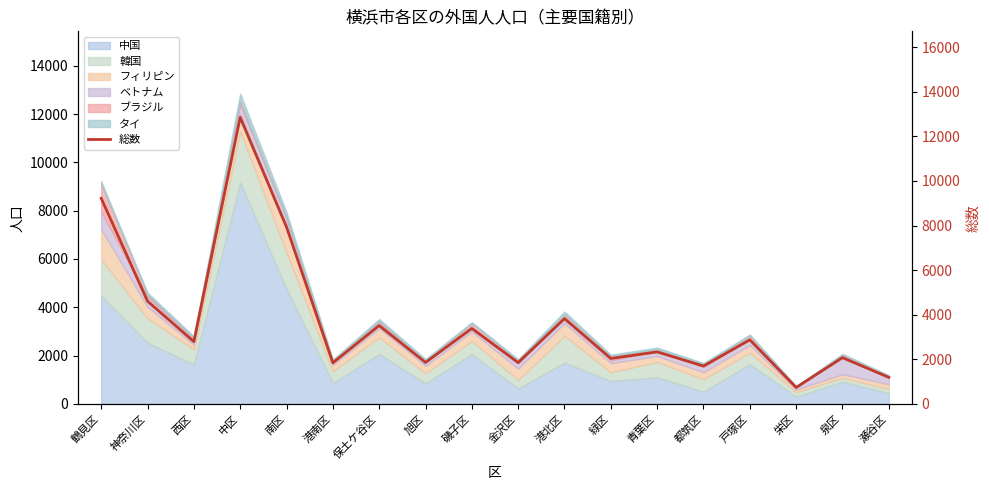

At which category does the chart reach its peak across all series?

中区